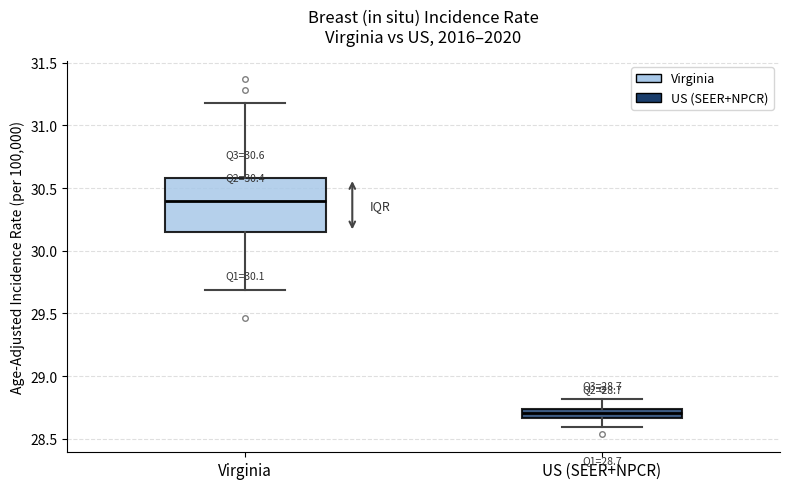

Which box is the tallest, from its lower edge to its upper edge?

Virginia